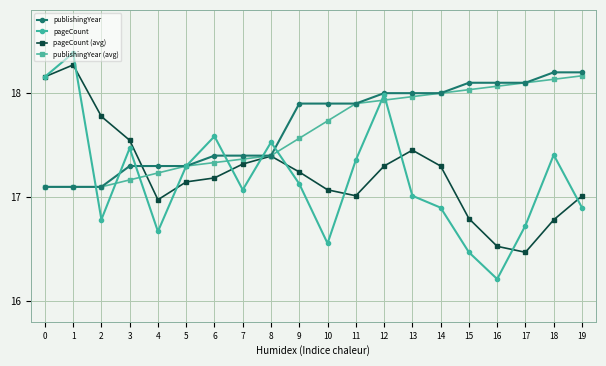

Which series has the widest spread of values?

pageCount